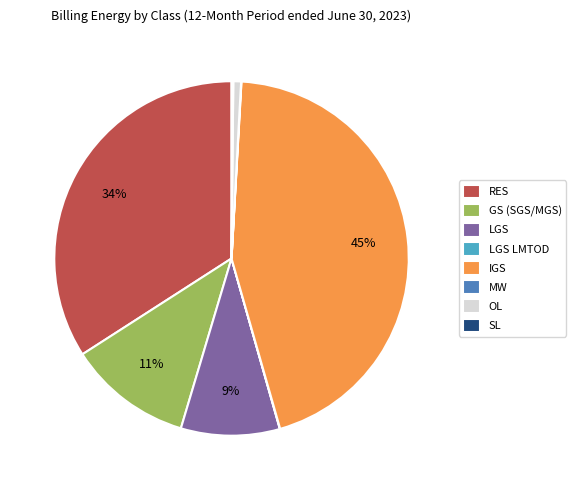

Is the sum of OL and GS (SGS/MGS) greater than half?

No